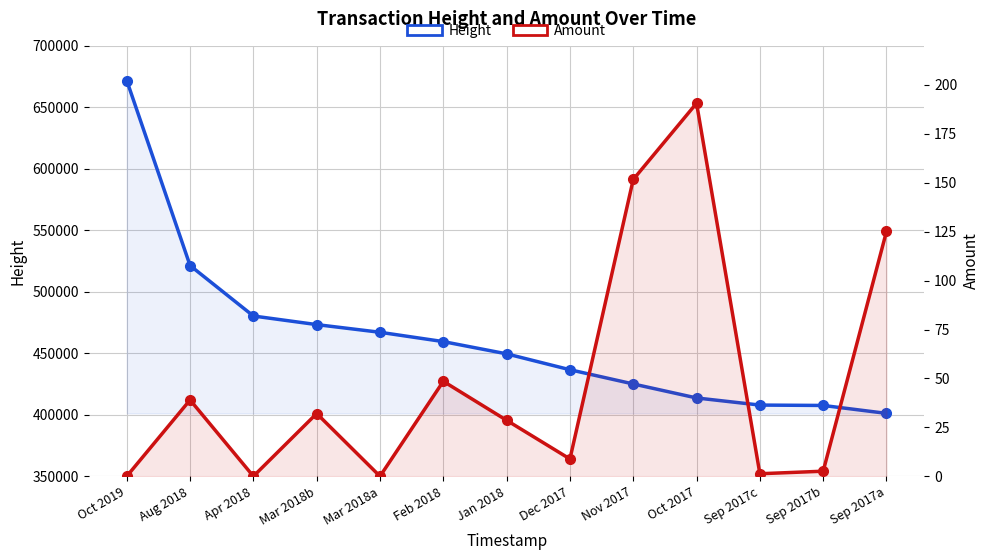

How many lines are shown in the chart?

2